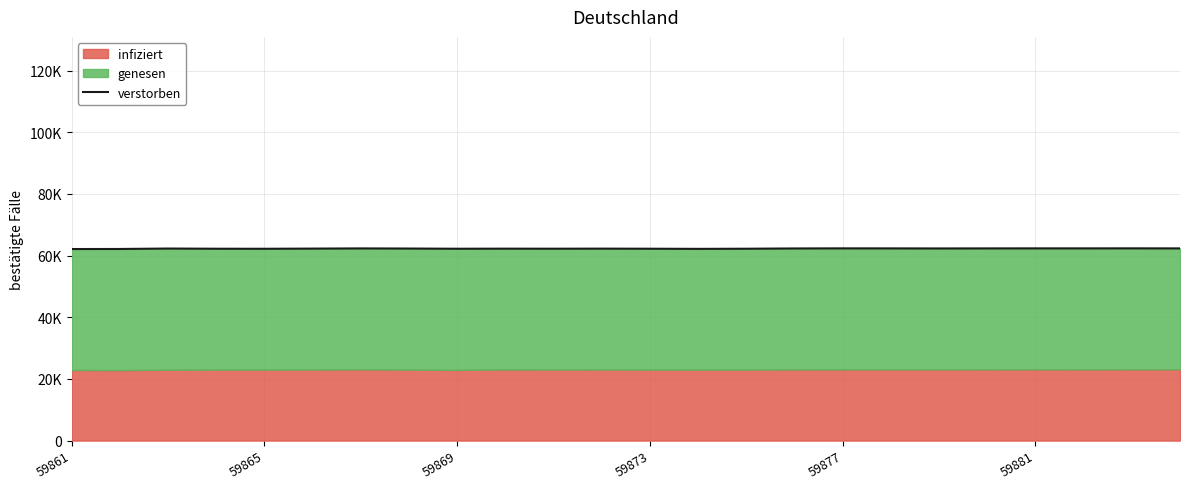

What is the greatest value displayed?

62355